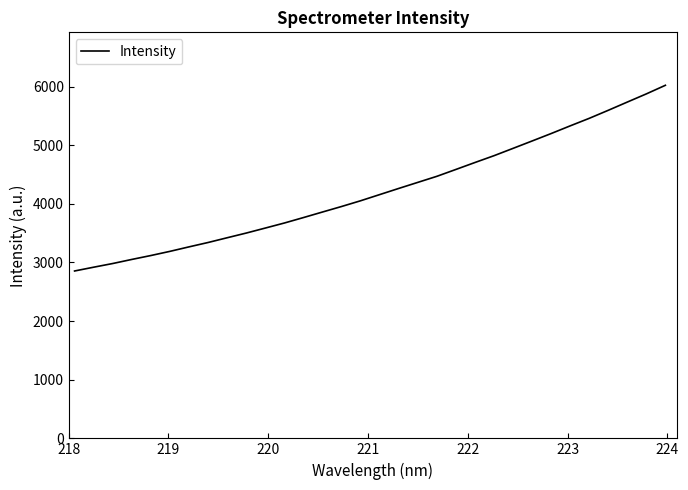

What is the difference between the maximum and minimum values?

3166.5